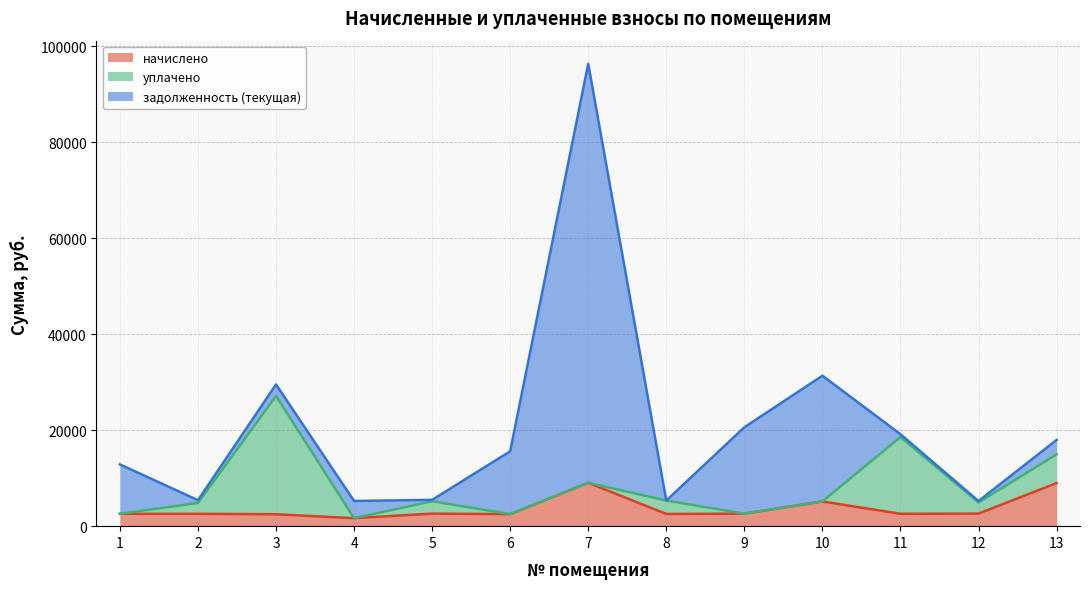

What are all the series names shown in the legend?

начислено, уплачено, задолженность (текущая)